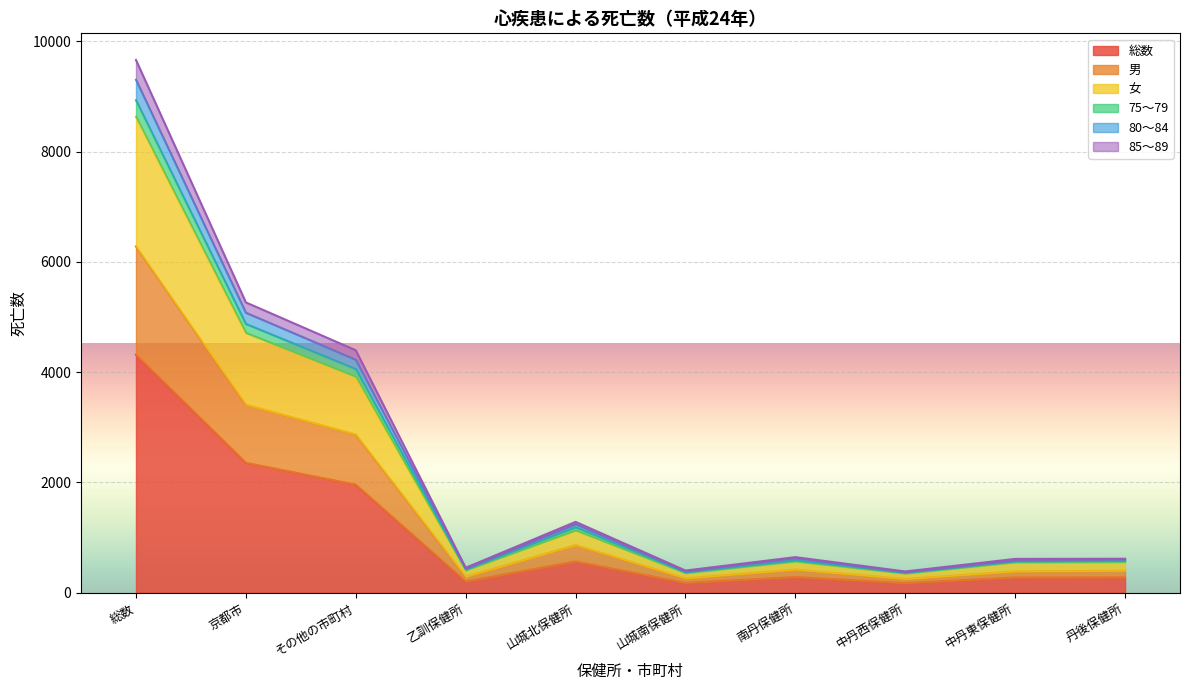

At which category is the sum across all series the highest?

総数